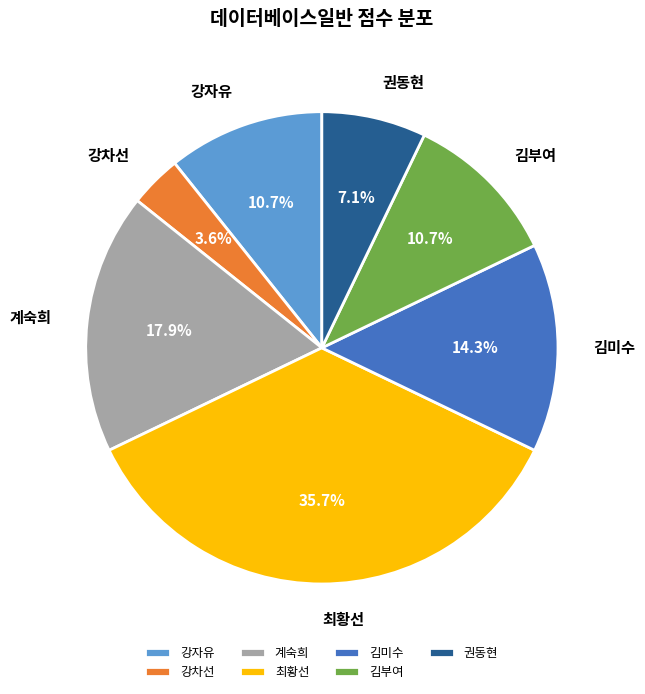

Which category has the smallest portion of the pie?

강차선